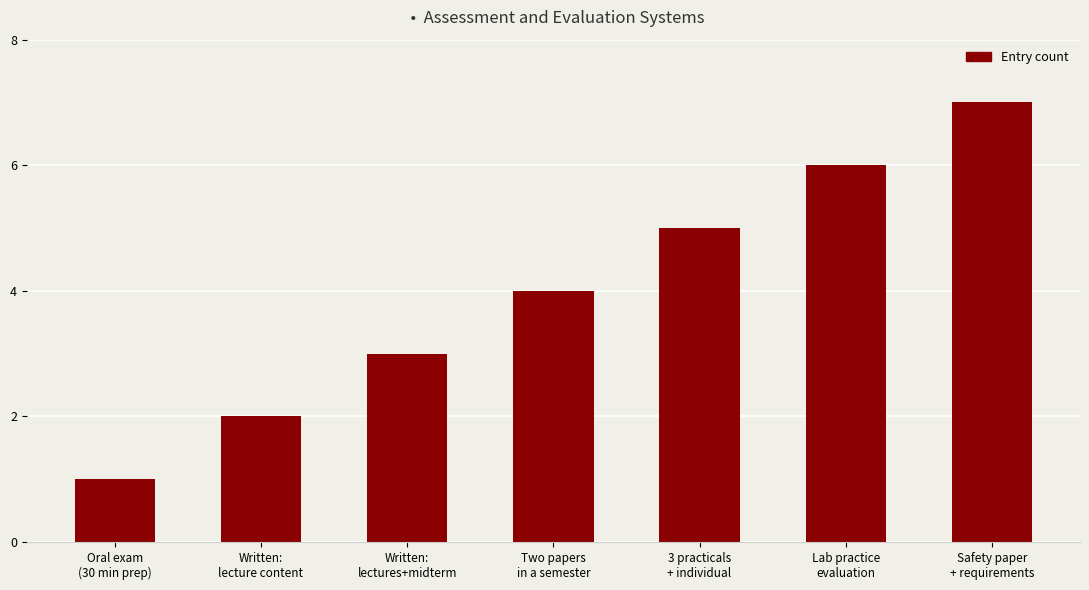

What is the label of the 3rd bar from the right?

3 practicals
+ individual